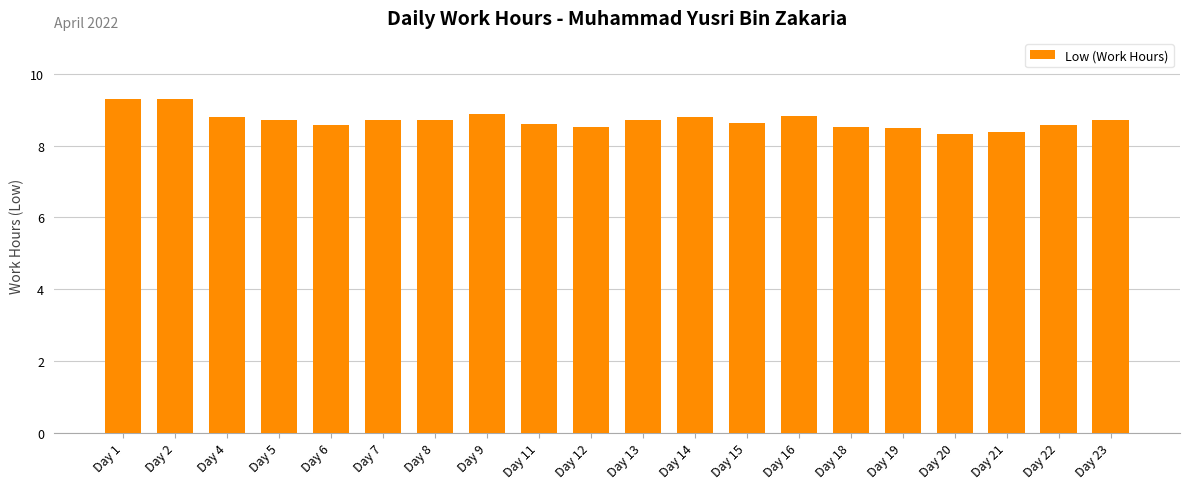

Approximately how many times larger is the value at Day 11 compared to Day 4?

1.0